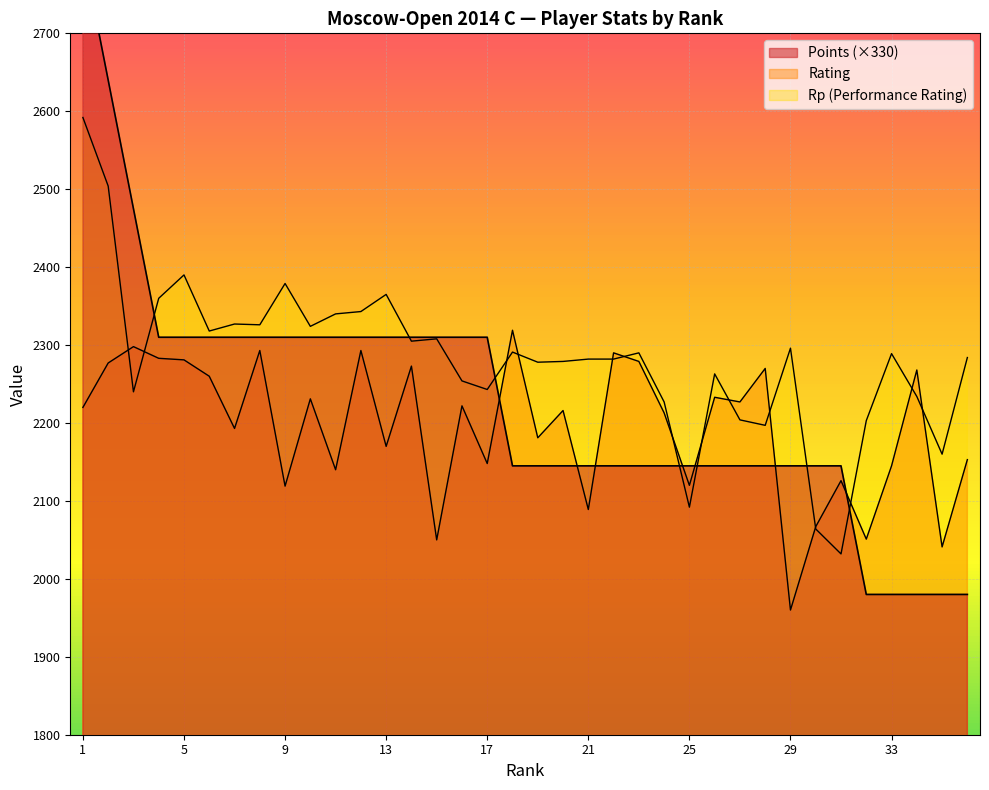

Which series has the largest total across all categories?

Rp